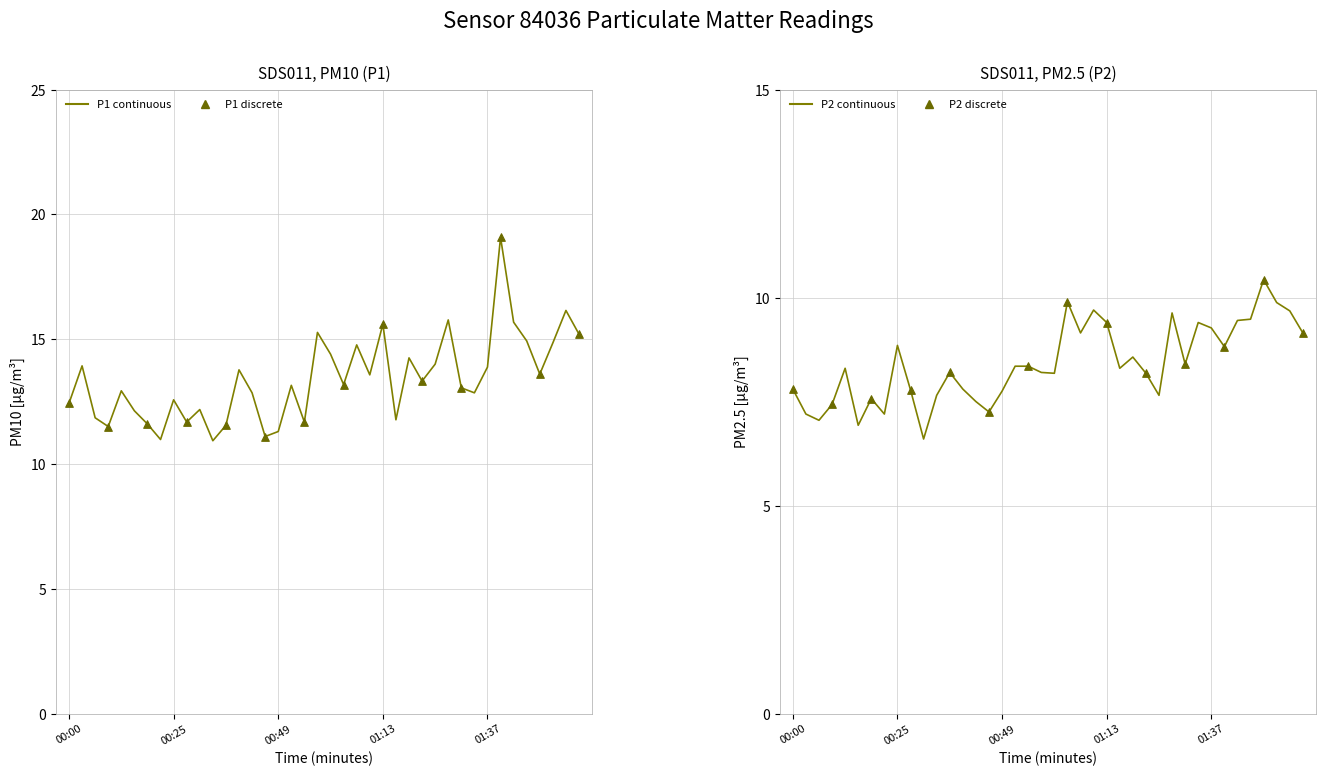

What is the total value across all series at 00:37?

19.8